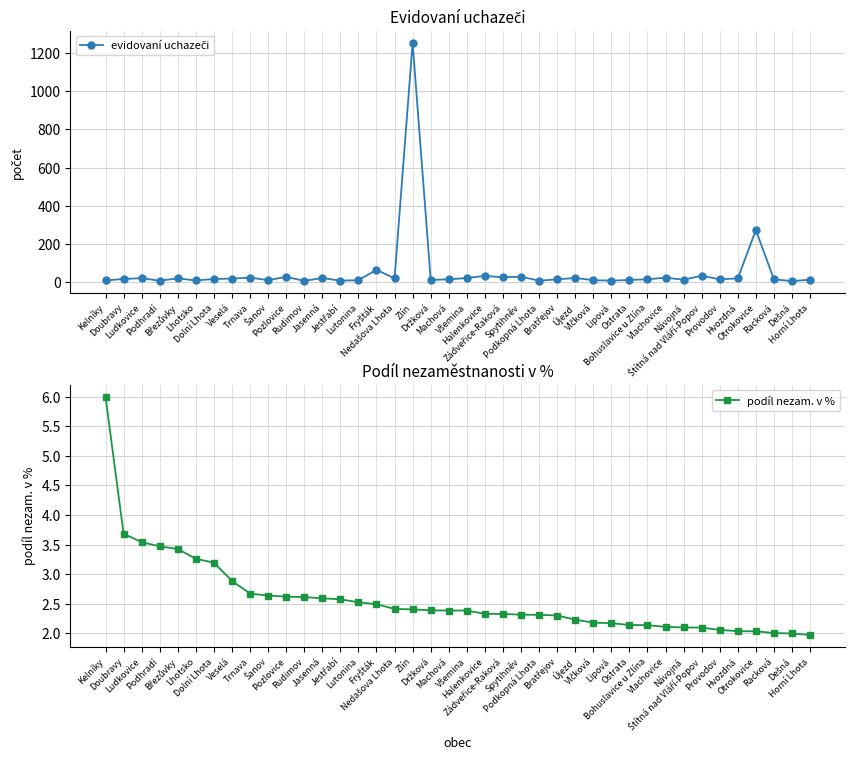

What is the difference between the maximum and minimum values in the evidovaní uchazeči series?

1253.0